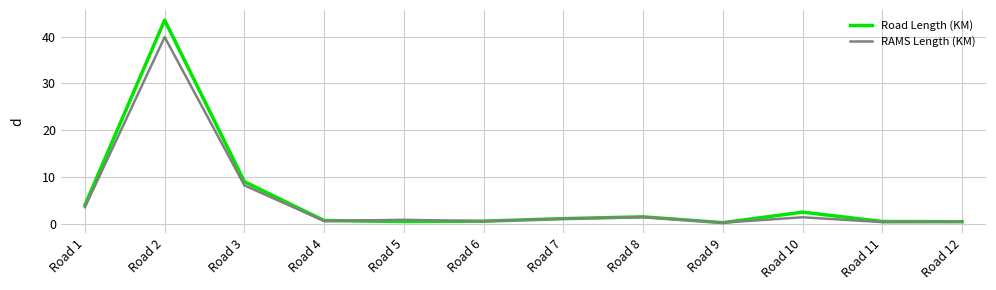

What is the highest value of the RAMS Length (KM) series?

39.9